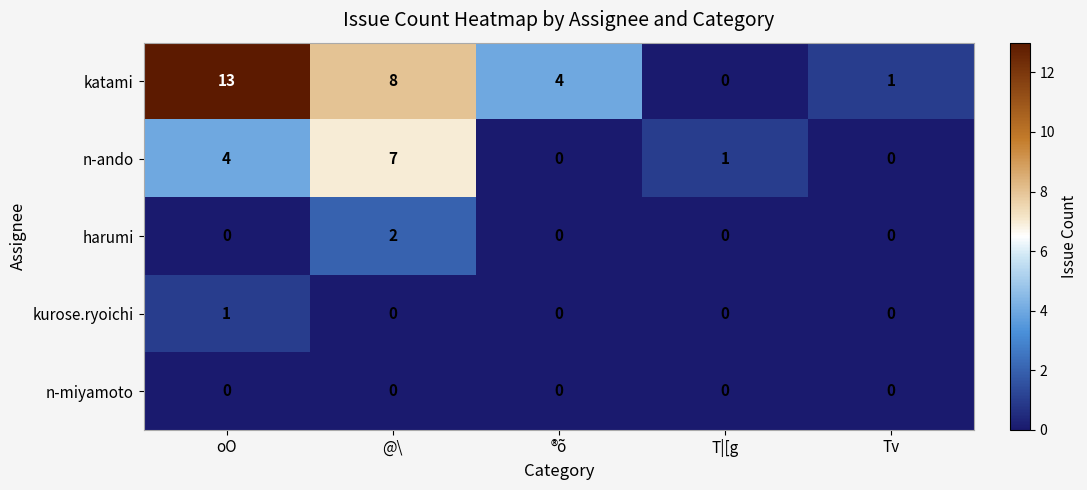

How many series are shown in this chart?

5